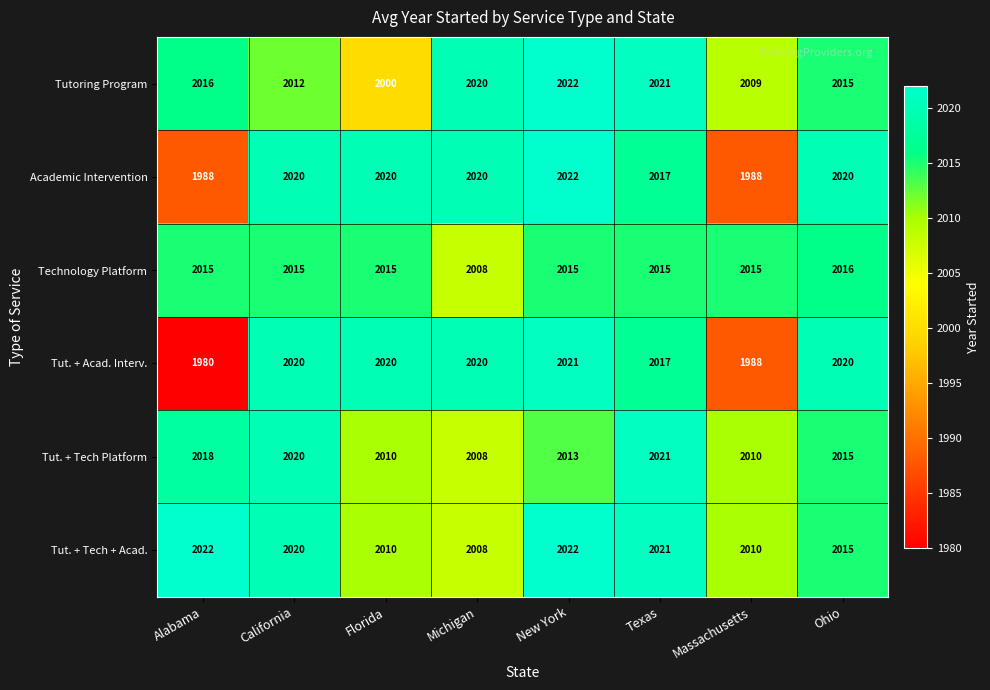

Which category has the lowest value in the Tut. + Tech Platform series?

Michigan